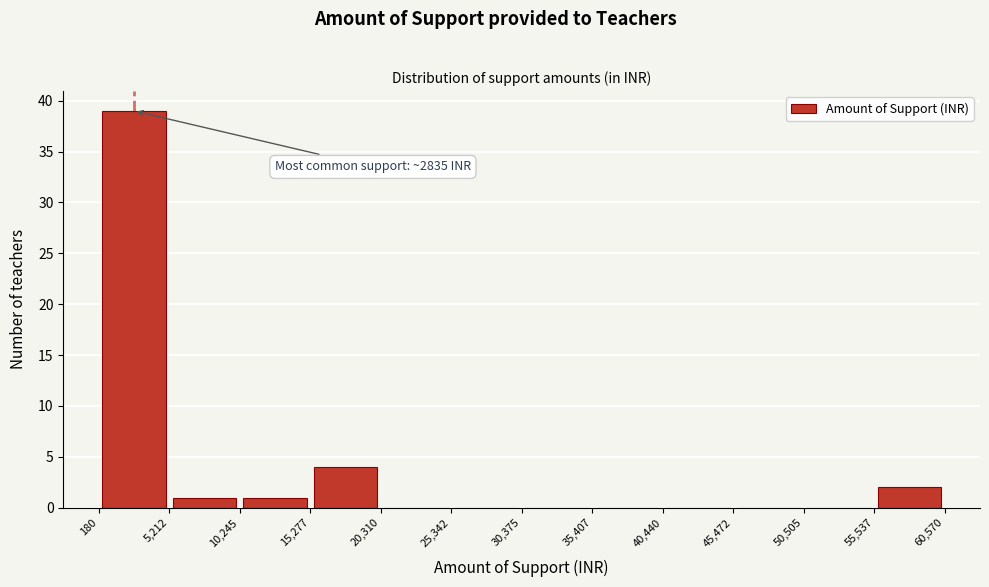

Over which range of the x-axis is the bar tallest?

180 to 5,212